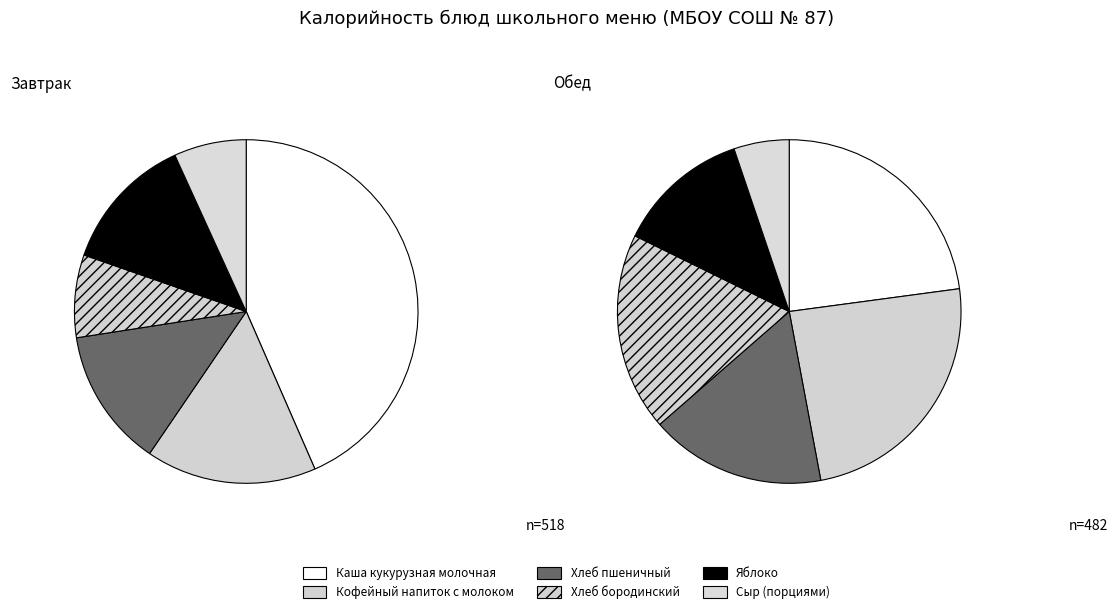

The Каша кукурузная молочная slice represents 9% of the pie. True or false?

False